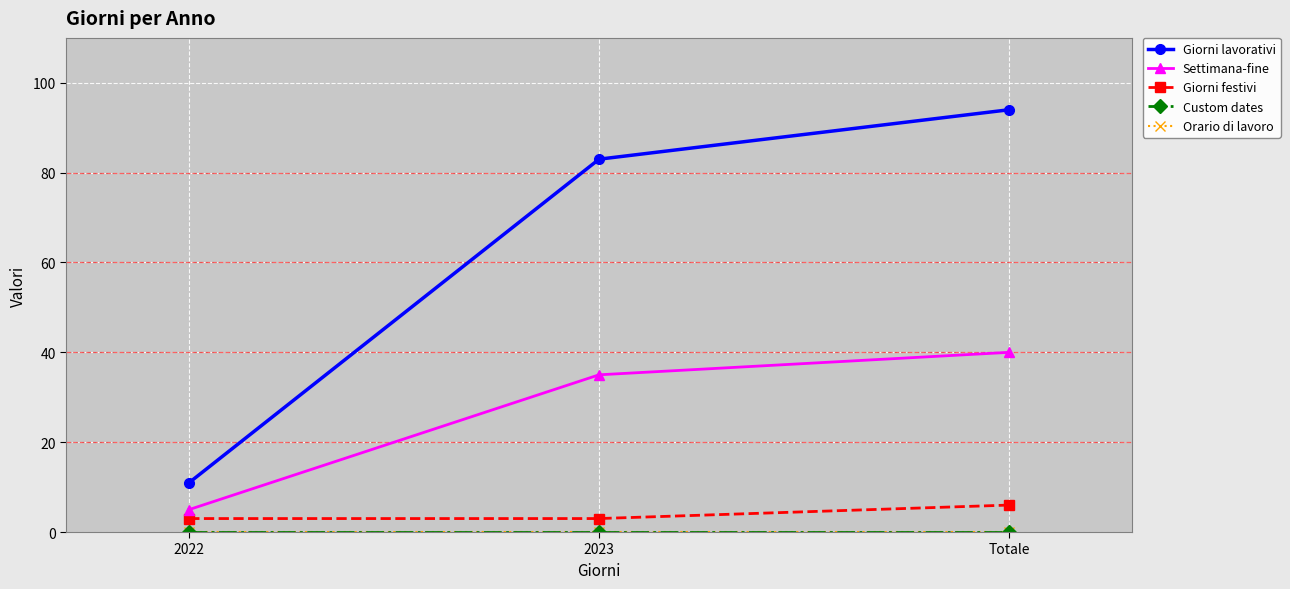

Is this an area chart (filled region under the line)?

No